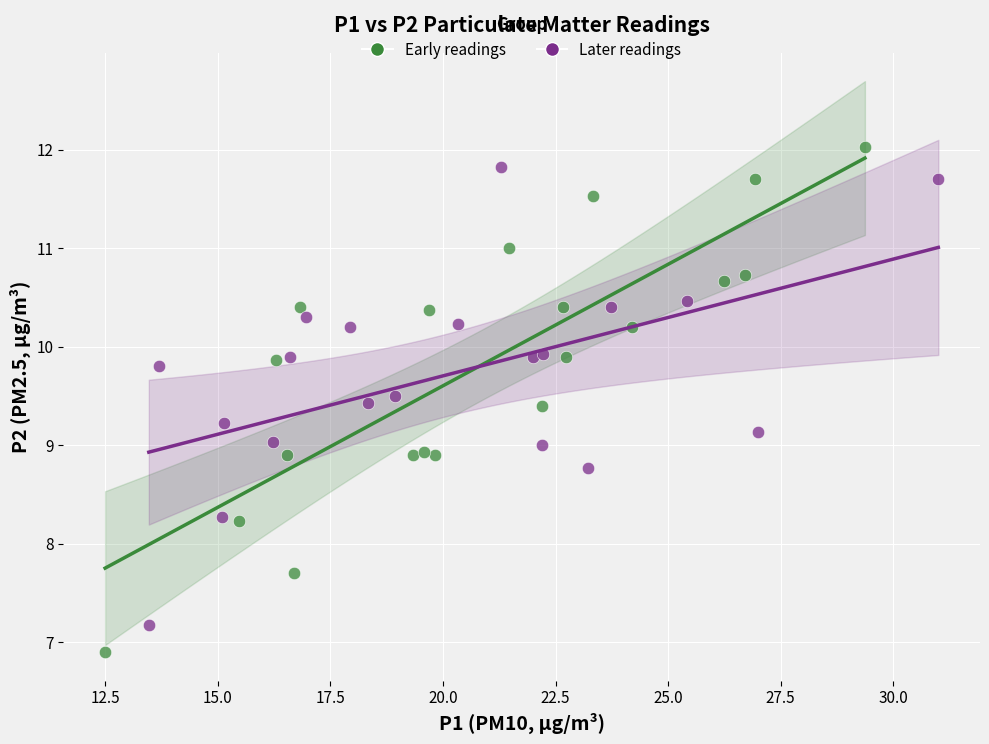

Which series has the widest spread of Y values?

Early readings